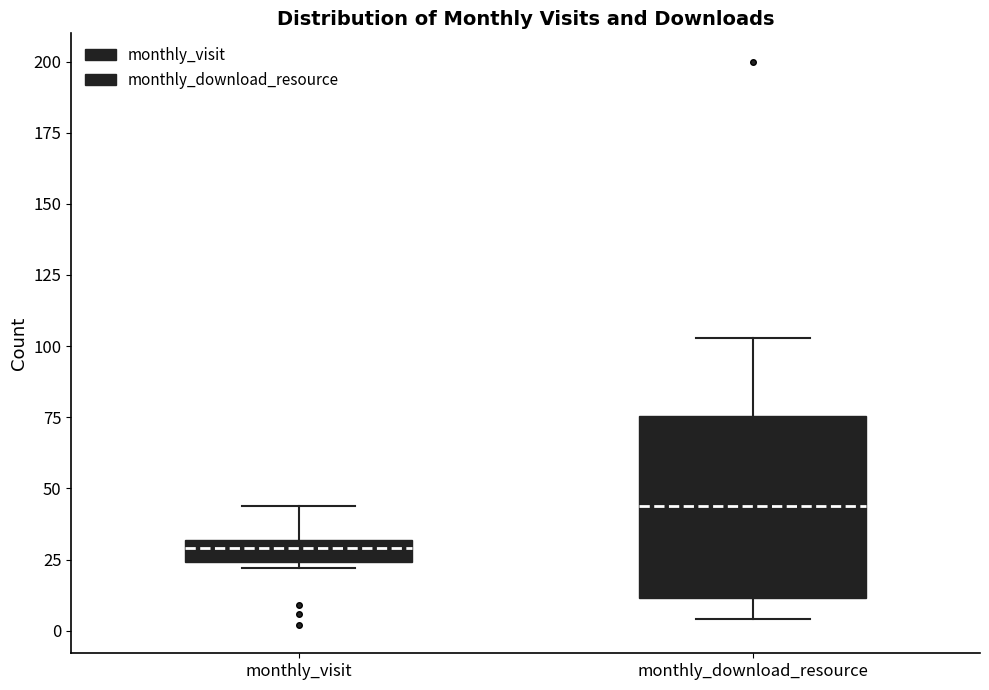

Reading left to right, read every box against the y-axis: the position of its median line, the range the box covers, and the ends of its whiskers. The values are not printed on the chart, so give them approximately, as read against the axis.

monthly_visit: median 30 (inside the box), box 25 to 30, whiskers 20 to 45
monthly_download_resource: median 45, box 10 to 75, whiskers 5 to 105